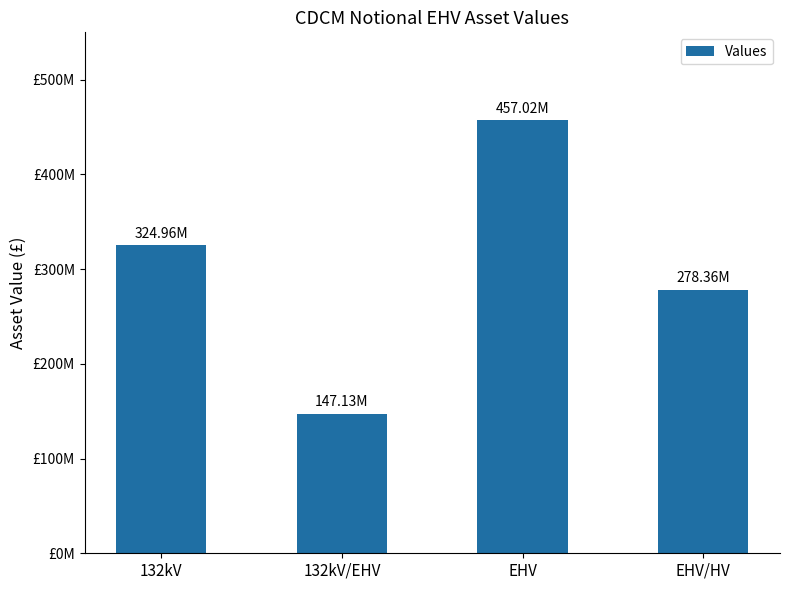

Which label corresponds to the largest value in the chart?

EHV